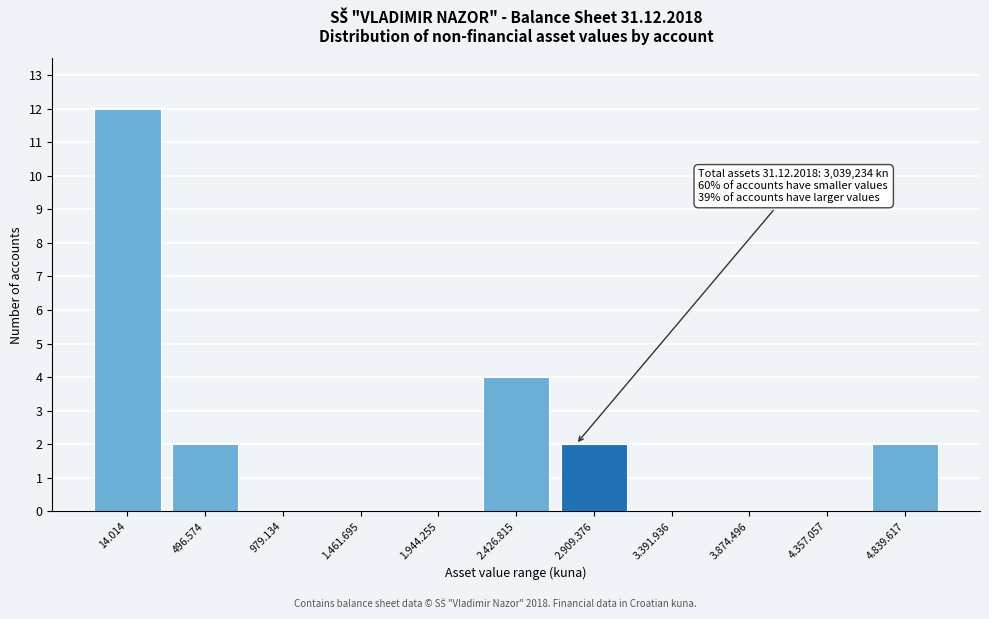

Reading left to right, what are all the values shown in this chart?

14.014=12	496.574=2	979.134=0	1.461.695=0	1.944.255=0	2.426.815=4	2.909.376=2	3.391.936=0	3.874.496=0	4.357.057=0	4.839.617=2